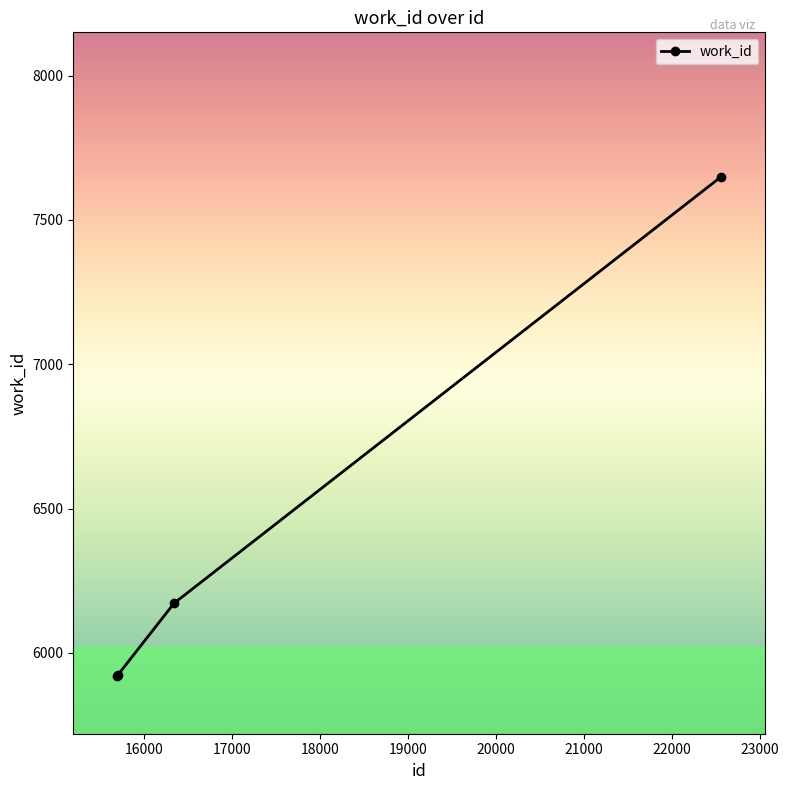

What is the smallest value displayed?

5920